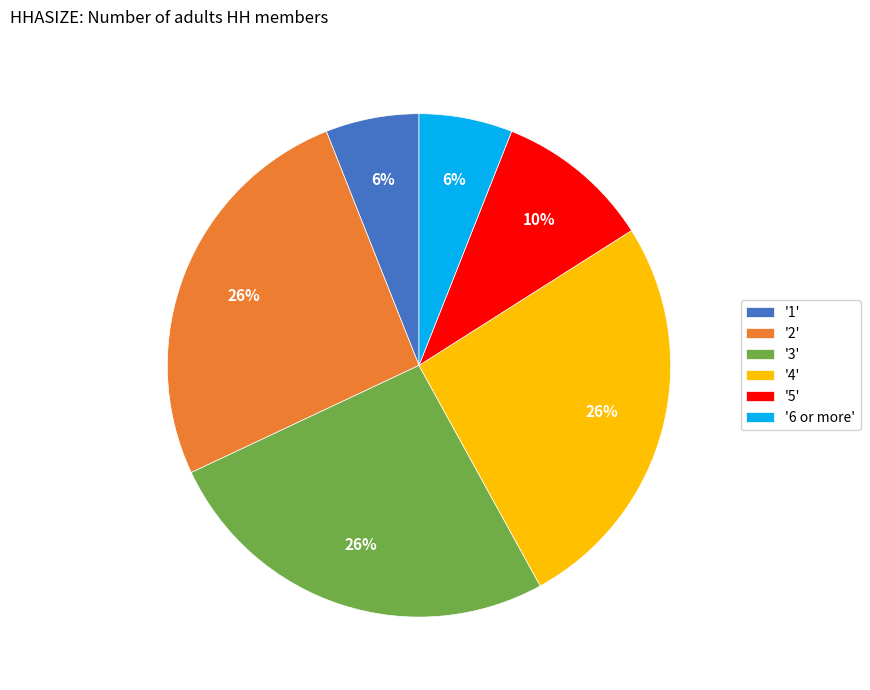

Which has a higher value, '1' or '4'?

'4'